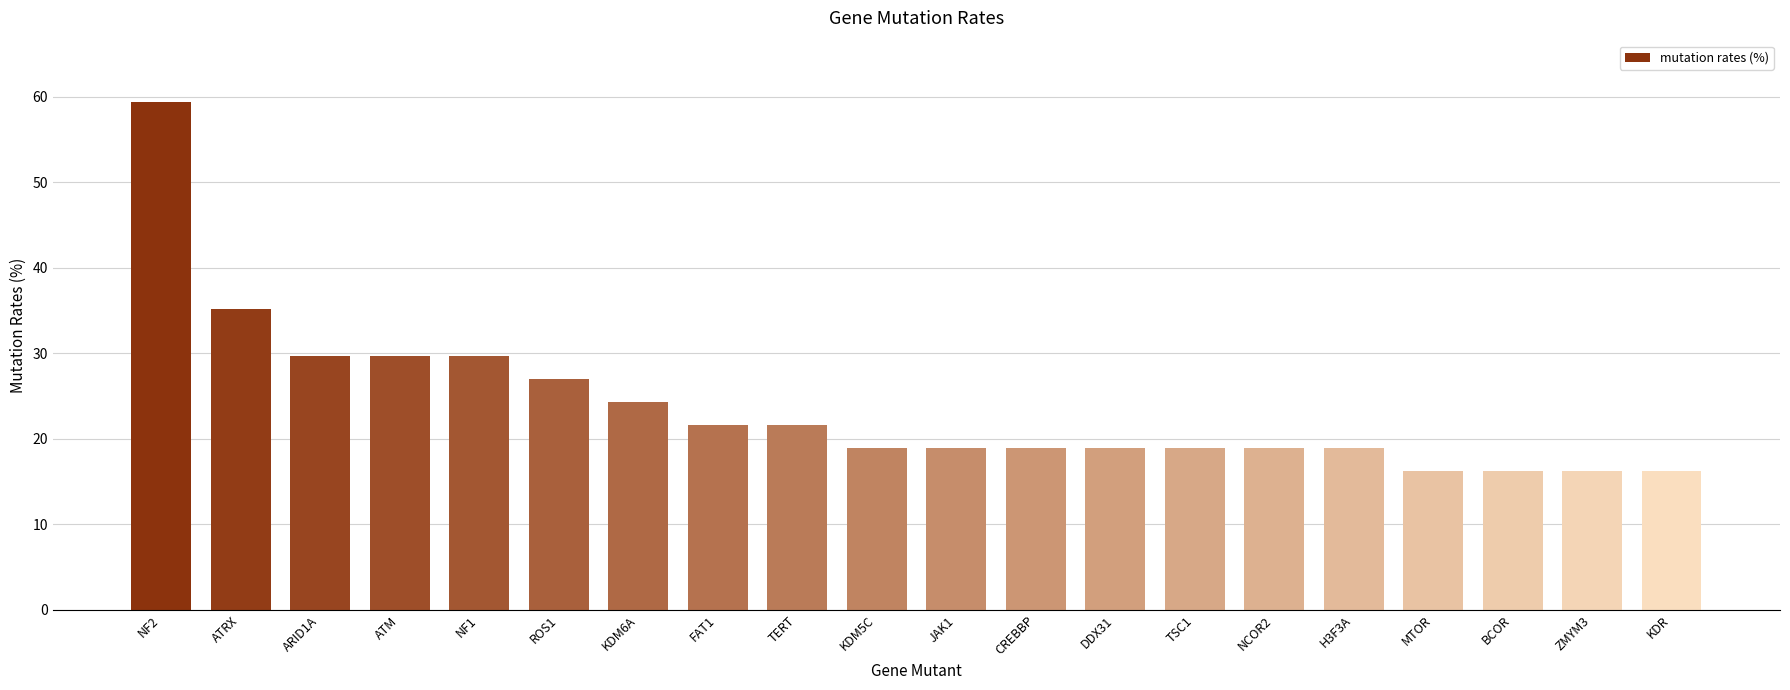

What is the sum of all values?

475.7